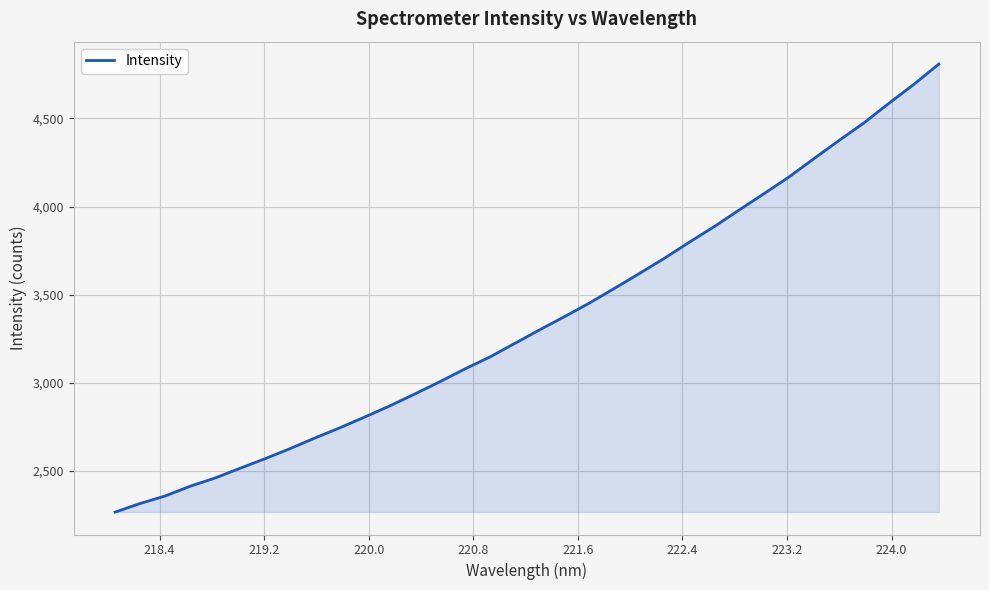

What is the greatest value displayed?

4807.8